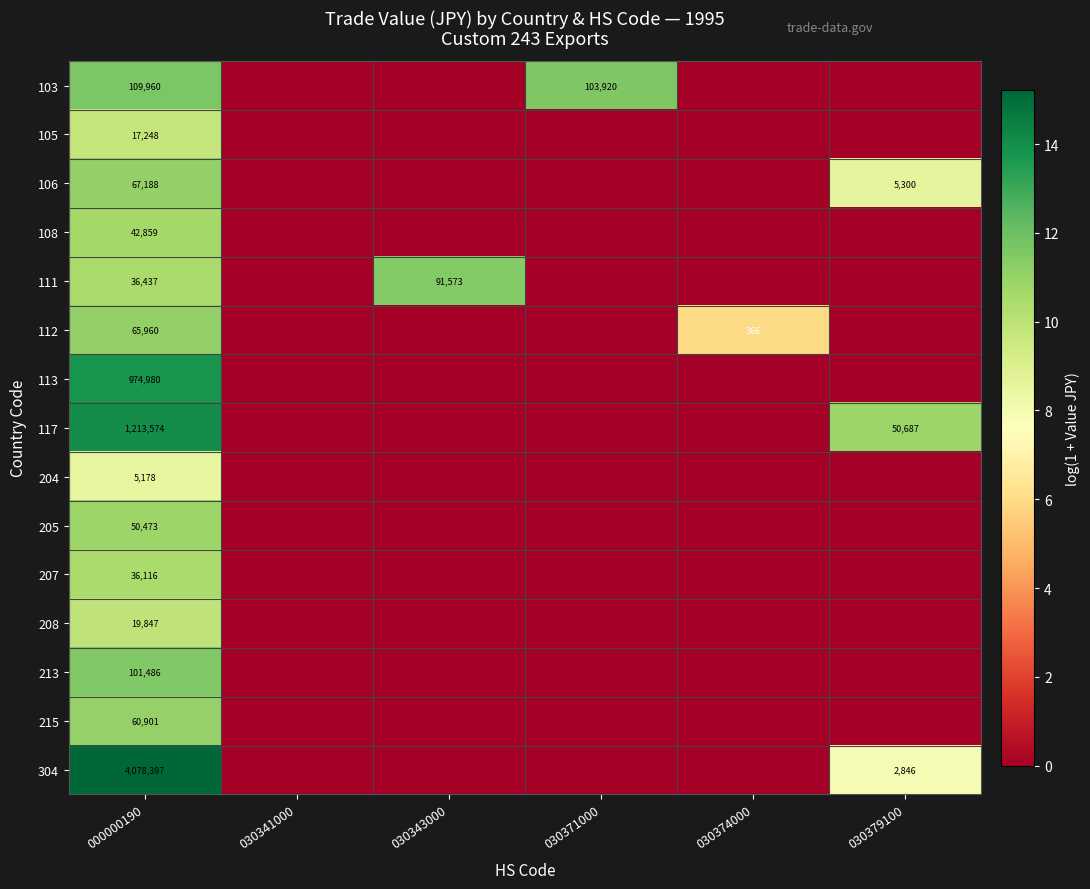

What is the spread (max minus min) of values at 030343000?

11.4